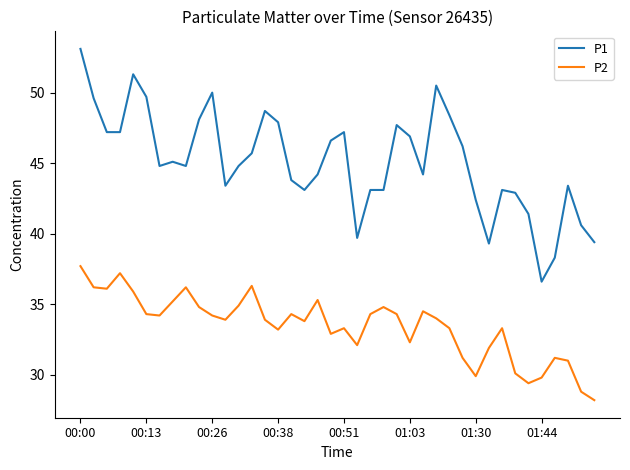

What is the maximum value shown in the chart?

53.1